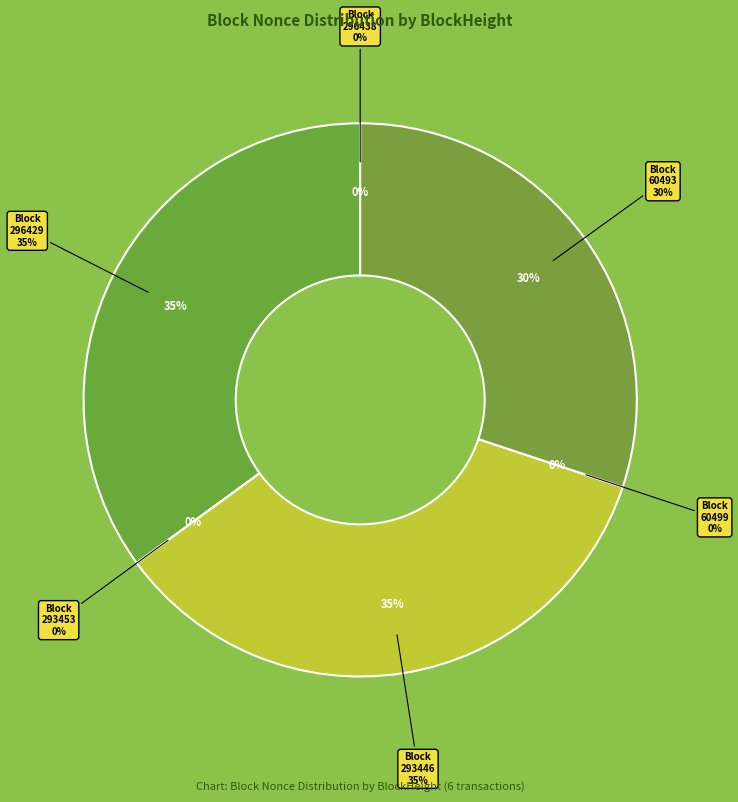

What percentage is NOT represented by 296429?

65.0%